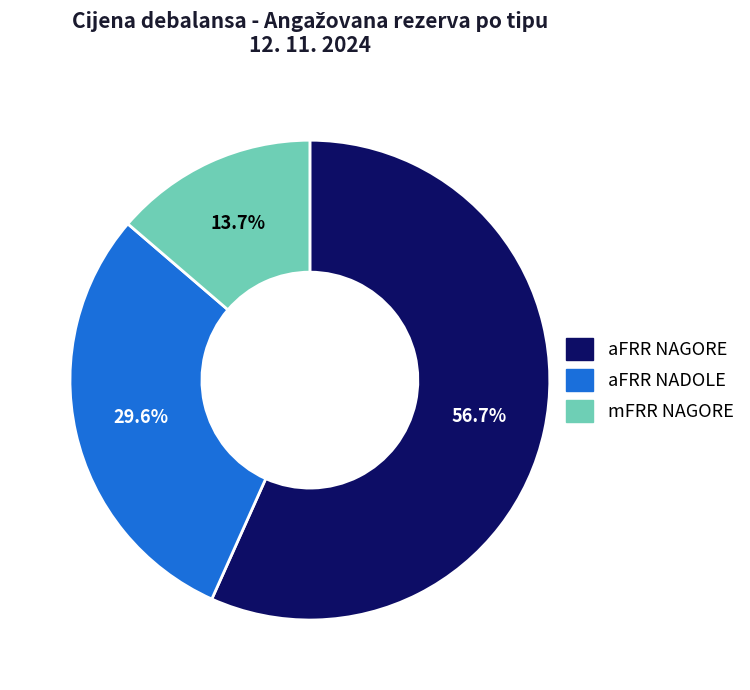

Which category has the smallest portion of the pie?

mFRR NAGORE